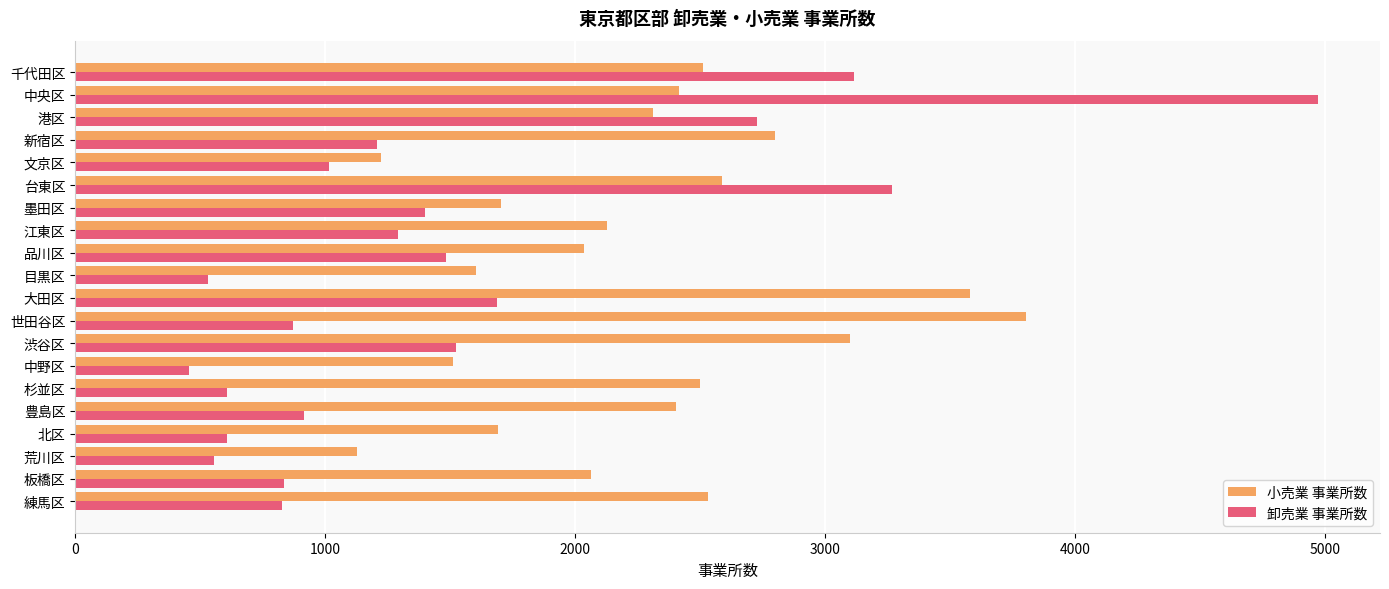

List the series in order of their peak value, highest first.

卸売業 事業所数, 小売業 事業所数